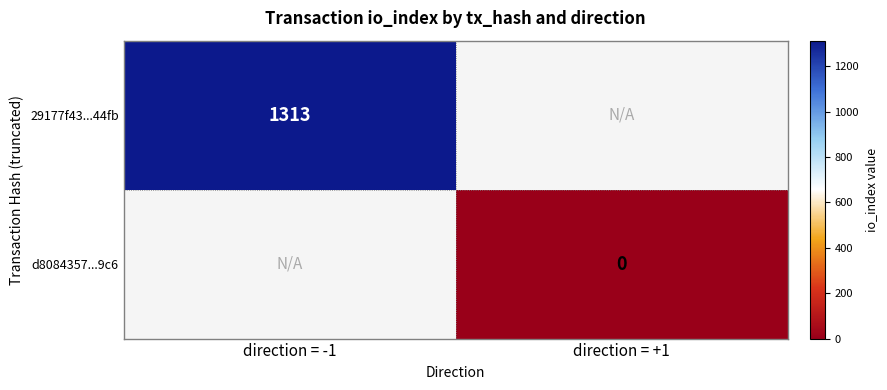

At which category does the chart reach its peak across all series?

direction = -1